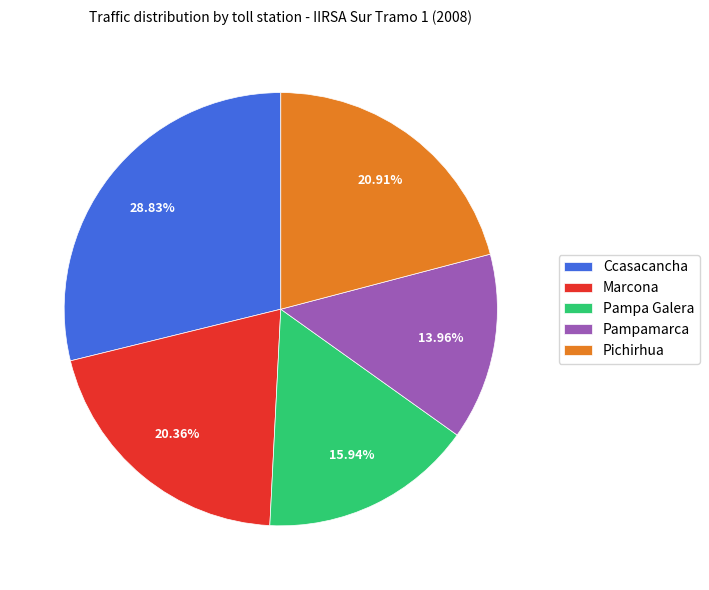

Is there a majority slice in this chart?

No